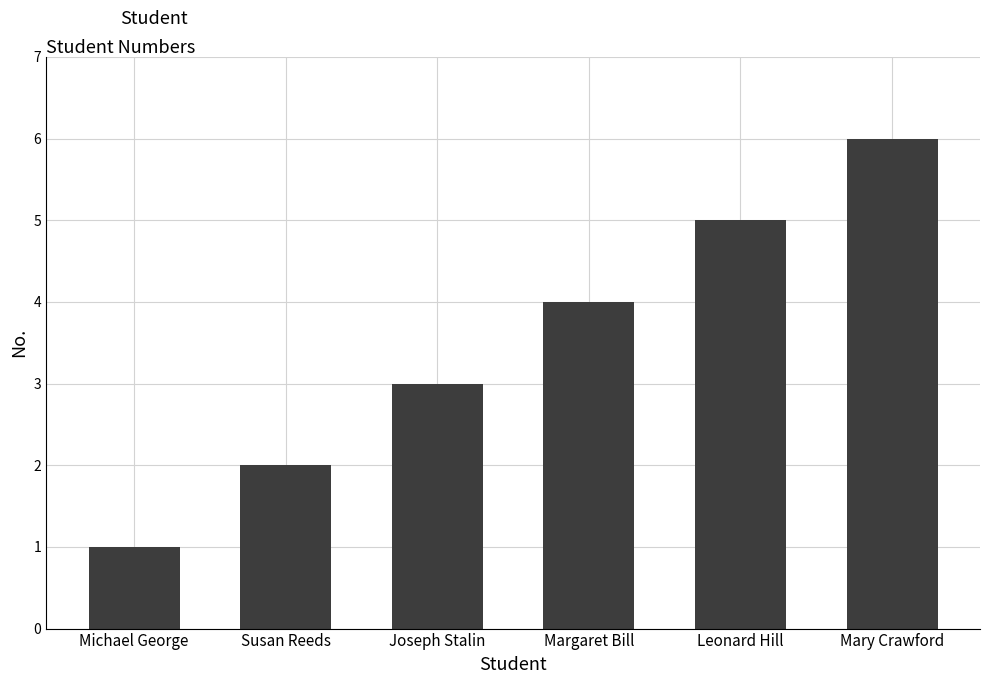

The chart shows a value of 3 at Joseph Stalin. True or false?

True